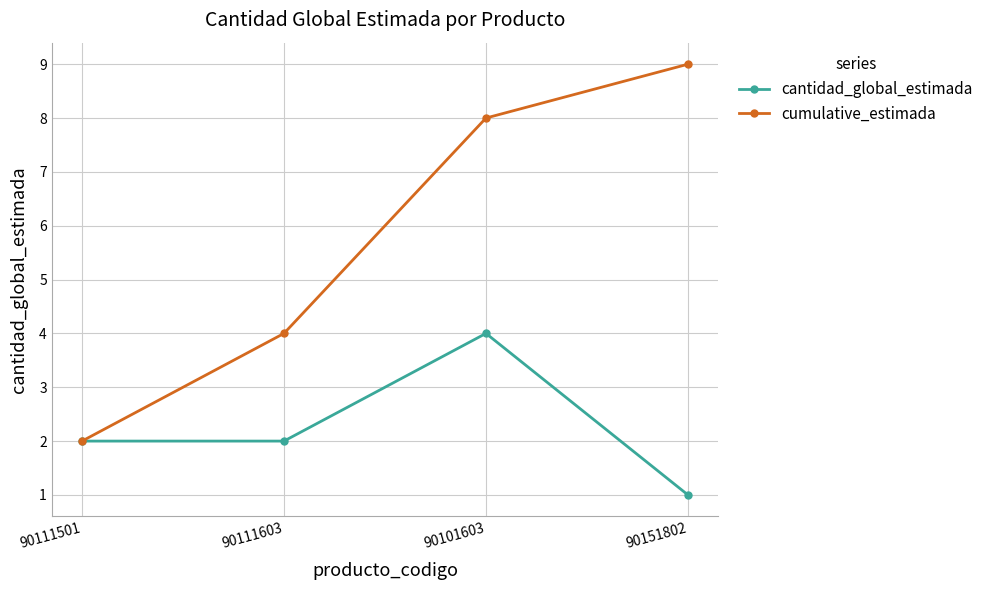

What are all the series names shown in the legend?

cantidad_global_estimada, cumulative_estimada